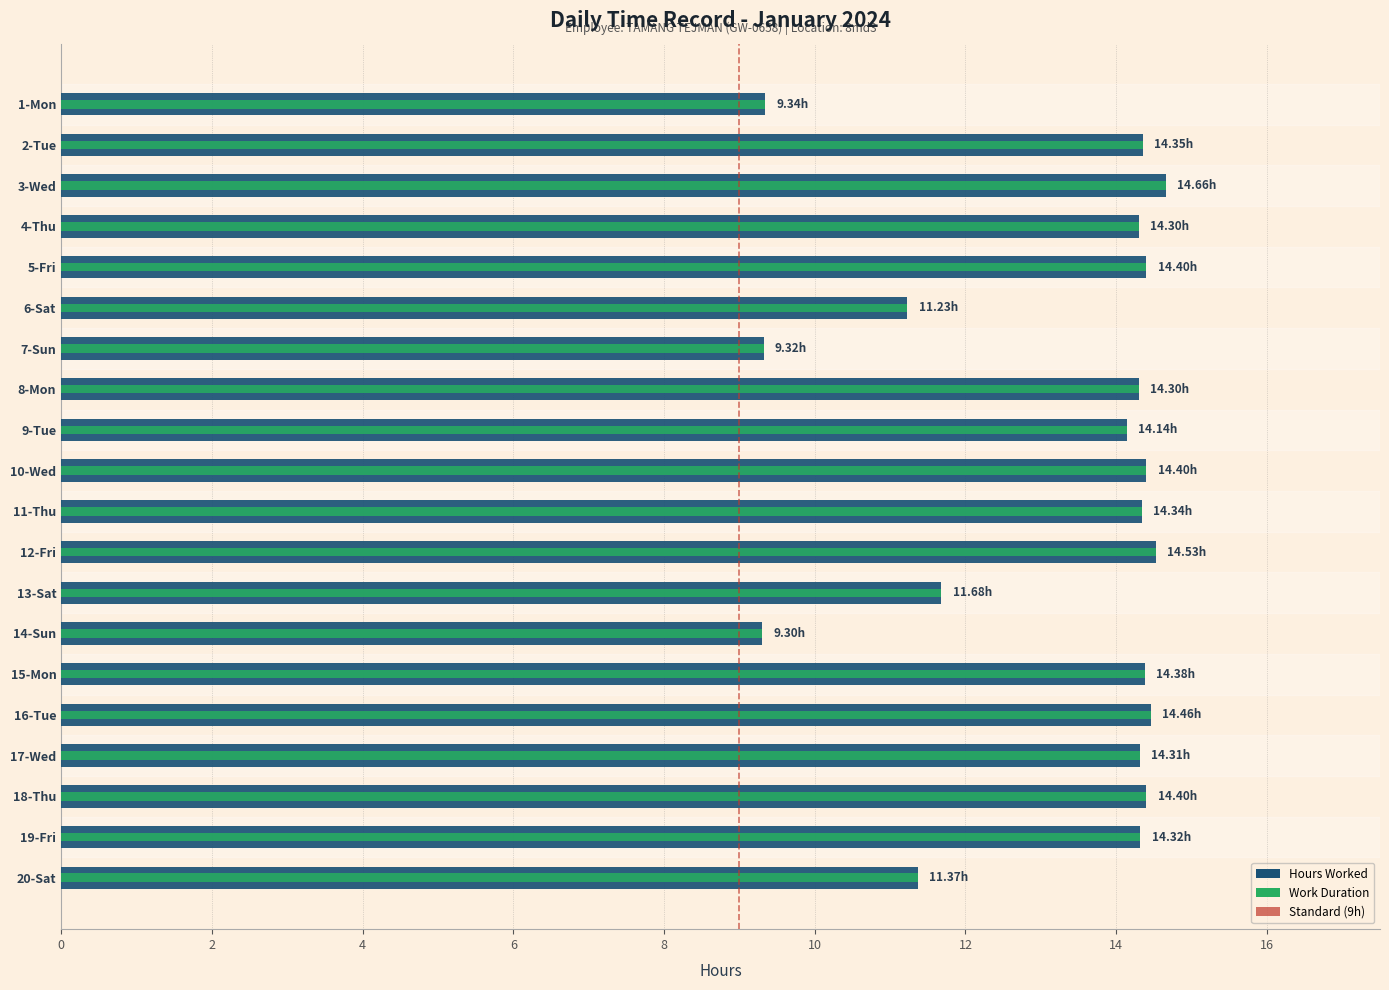

What is the difference between the second highest and second lowest values?

5.2